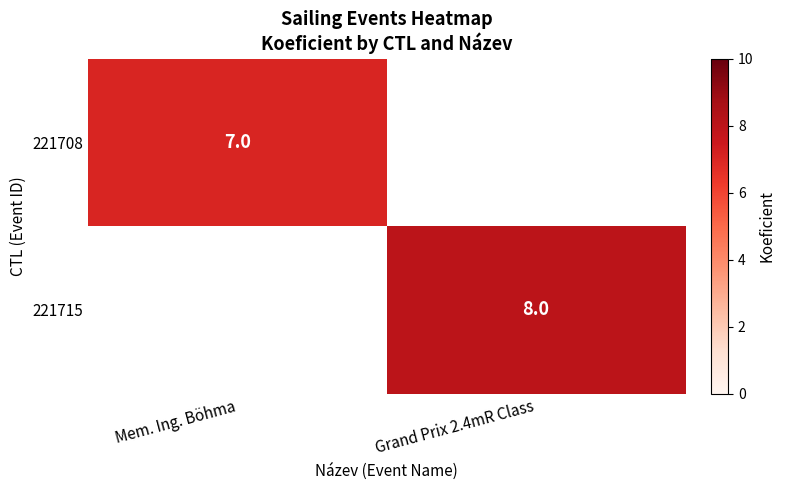

Is it true that 221708 equals 7 at Mem. Ing. Böhma?

True